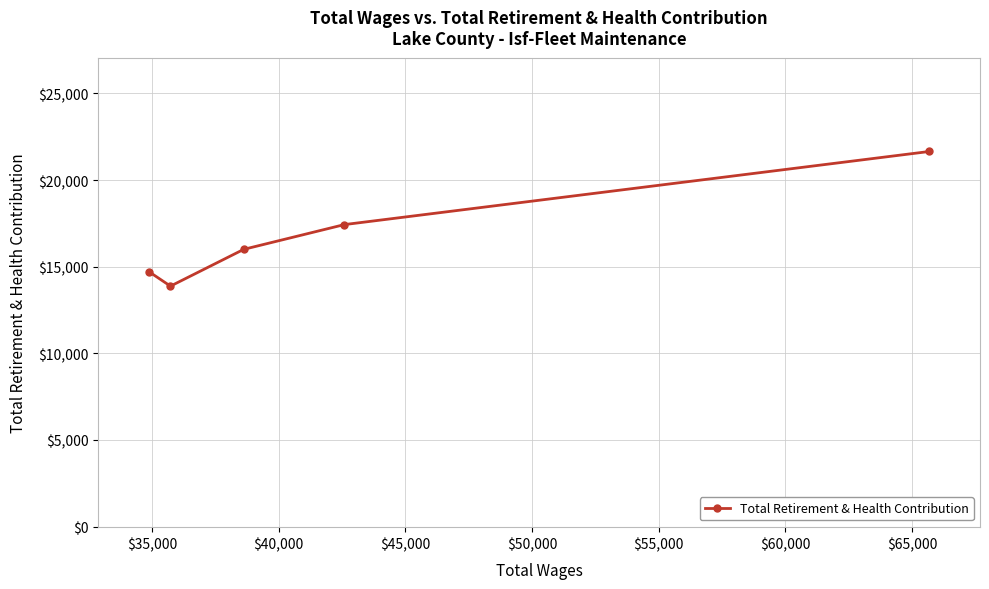

Reading left to right, what are all the values shown in this chart?

14717	13880	16004	17431	21652